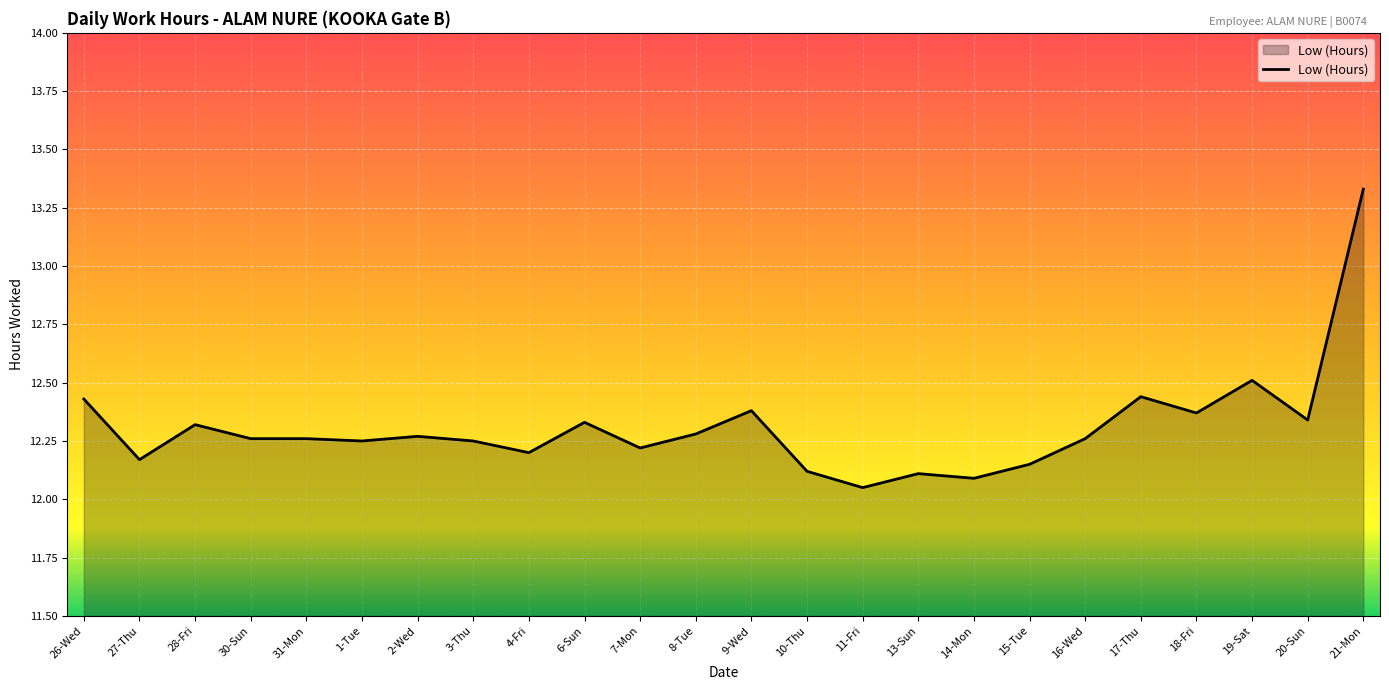

The chart shows a value of 12.2 at 1-Tue. True or false?

True